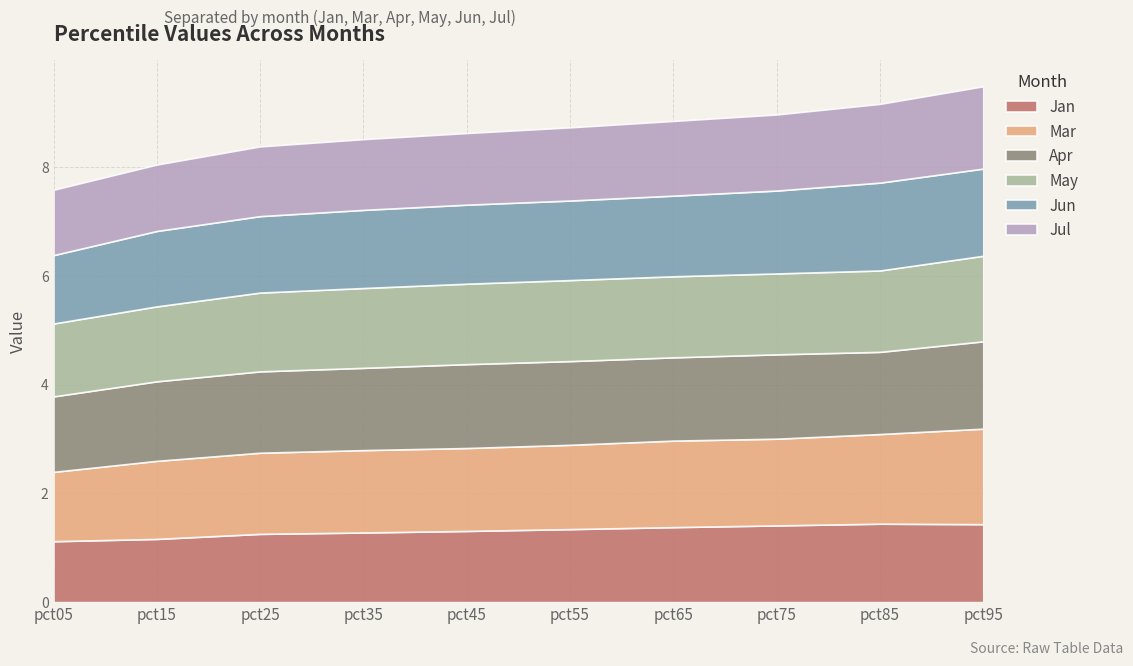

Is the value of Jul at pct85 greater than the value of May at pct85?

No